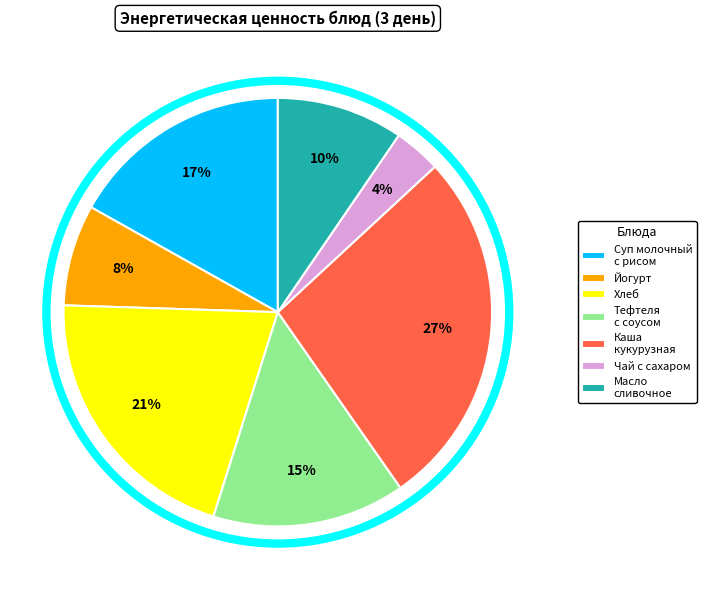

To the nearest percent, what is the average slice percentage?

14%